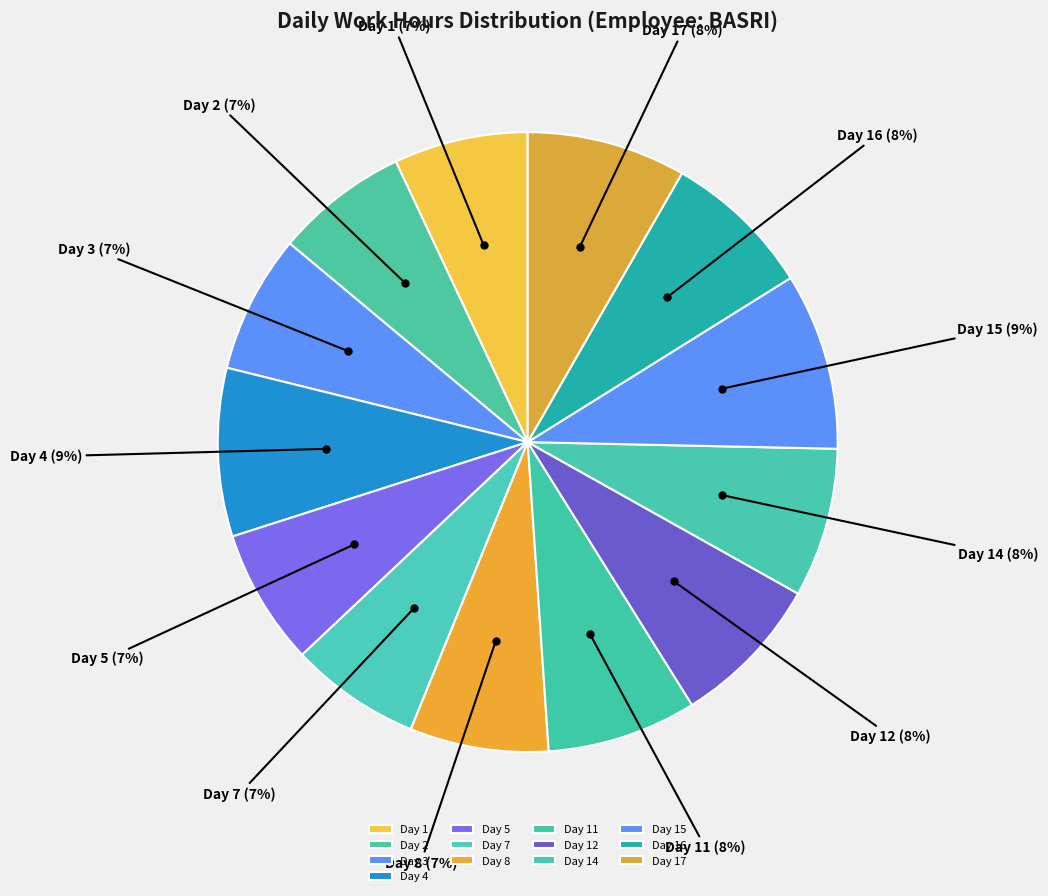

How many slices are in this pie chart?

13